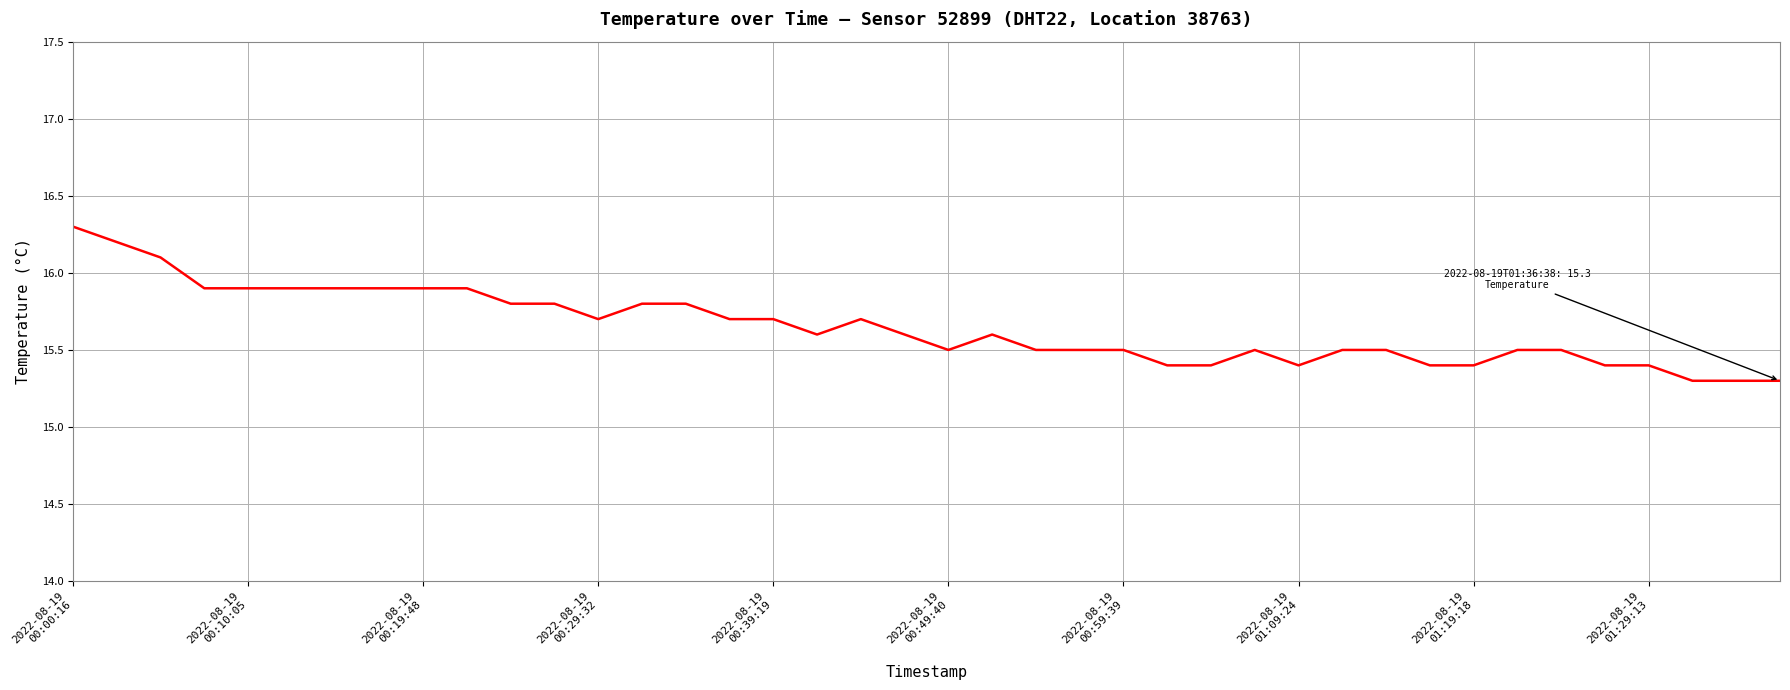

What is the difference between the maximum and minimum values?

1.0